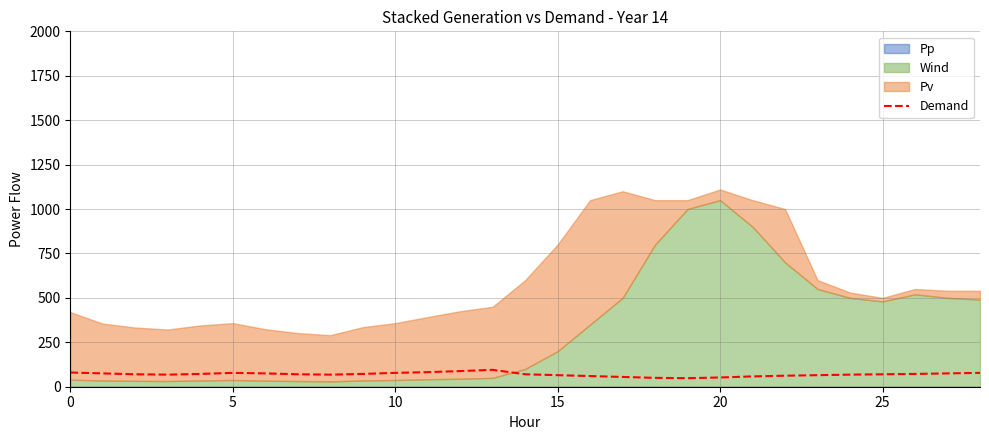

At which category does the chart reach its minimum across all series?

19